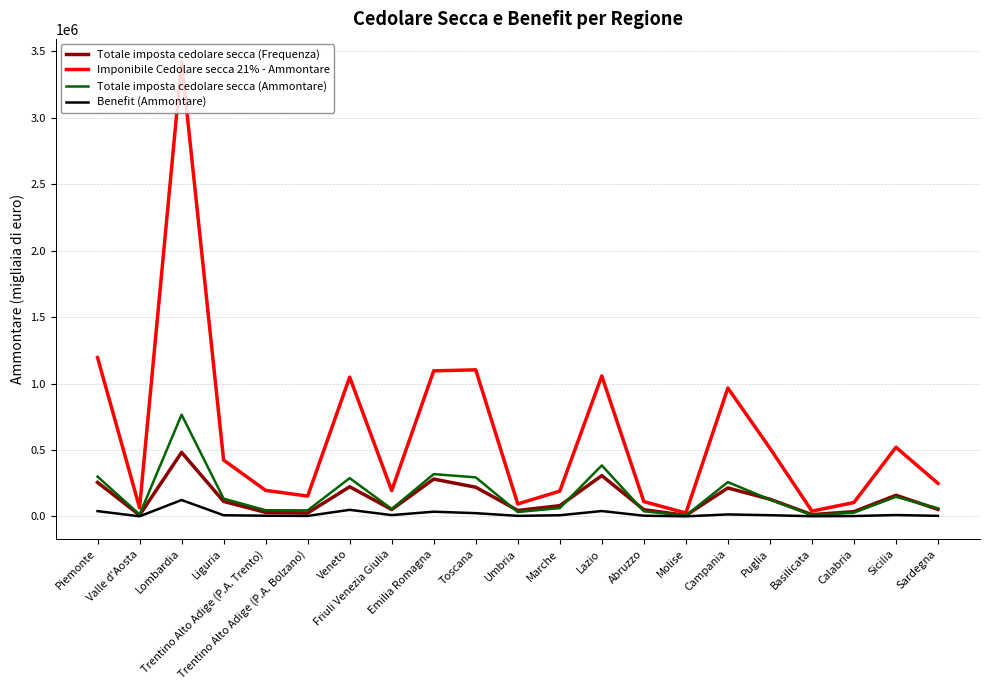

Which series has the widest spread of values?

Imponibile Cedolare secca 21% - Ammontare